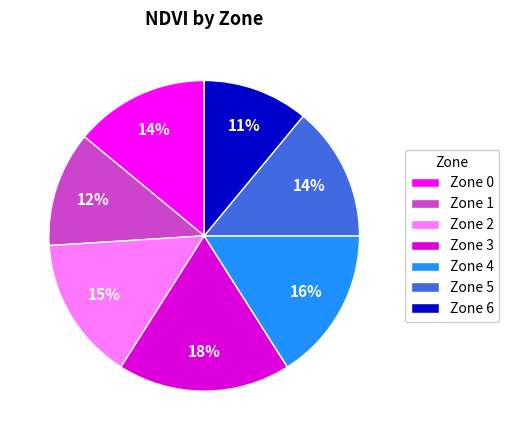

Between Zone 1 and Zone 6, which is larger?

Zone 1